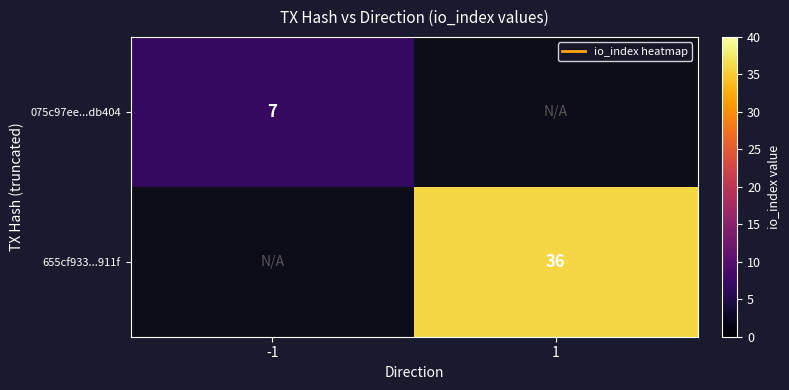

Is it true that 075c97ee...db404 equals 2.9 at -1?

False